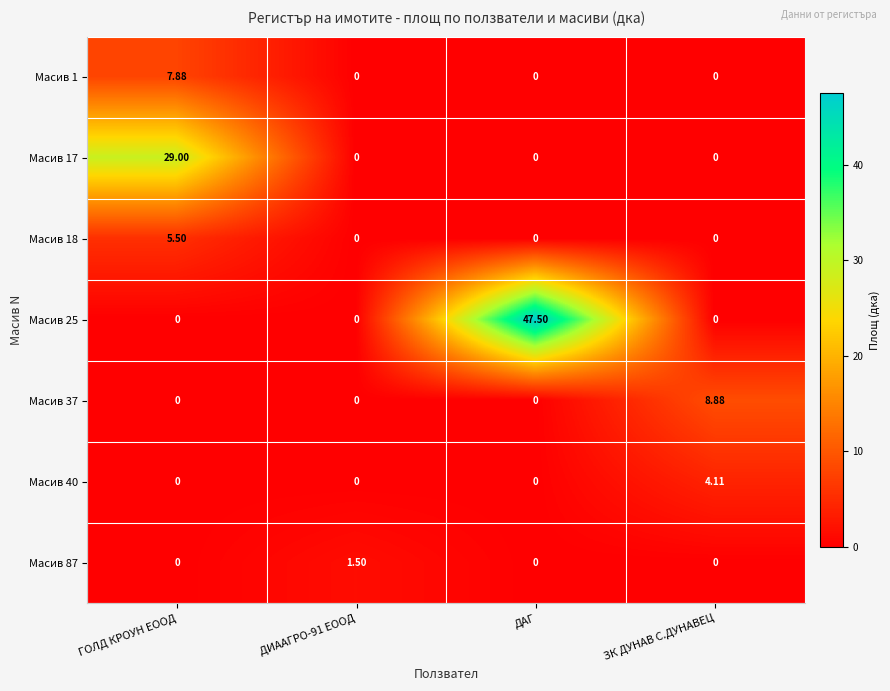

At which label does Масив 37 reach its peak?

ЗК ДУНАВ С.ДУНАВЕЦ